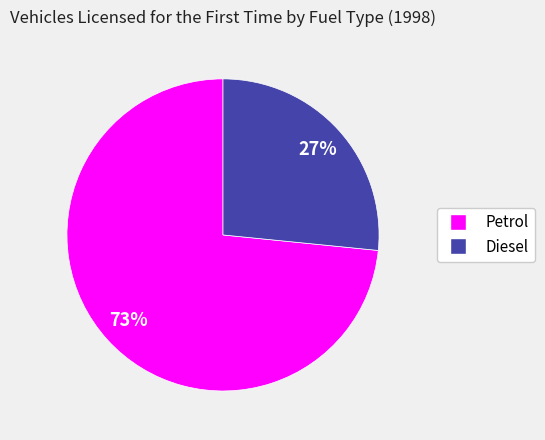

To the nearest percent, what is the combined percentage of Petrol and Diesel?

100%